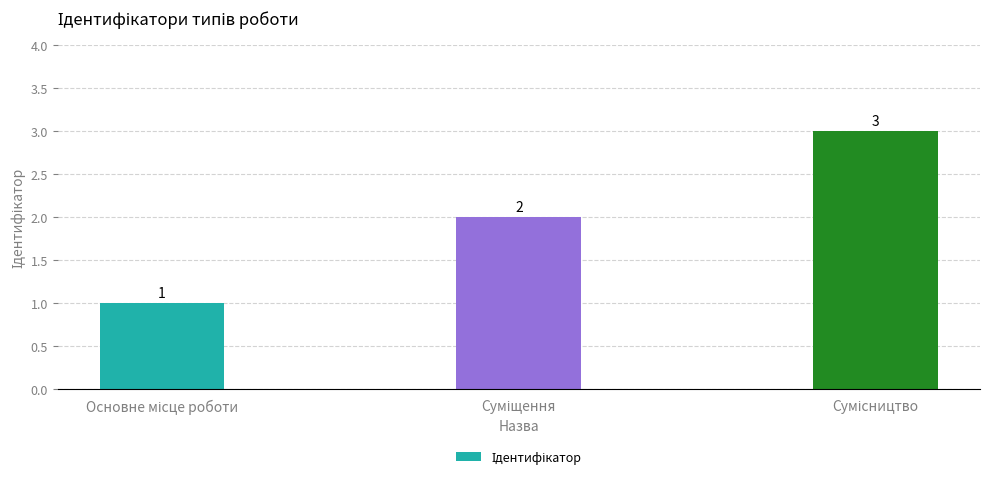

How many values are between 1 and 3?

3